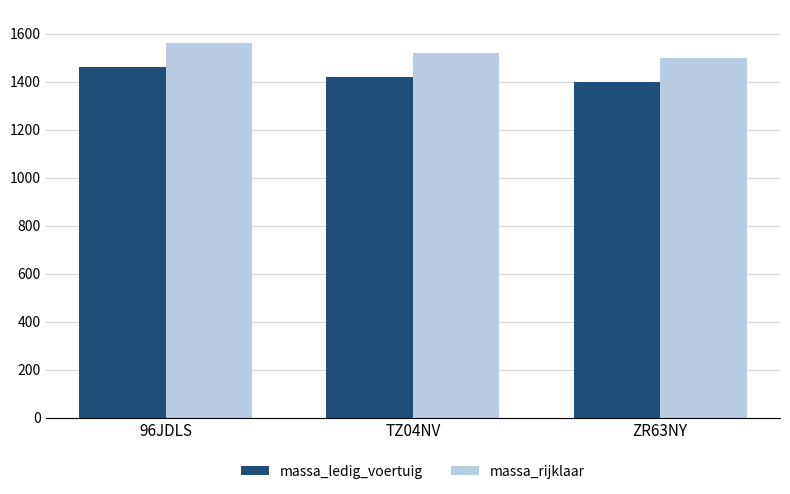

Does the chart contain any negative values?

No